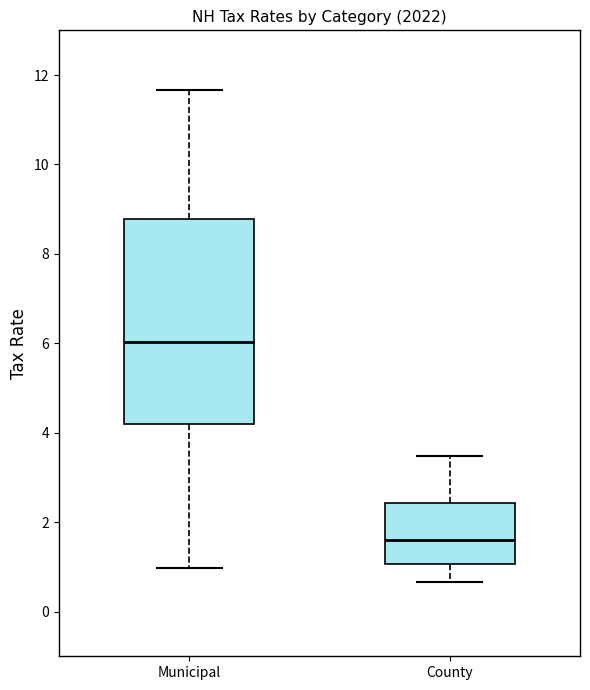

Comparing the boxes themselves (not the whiskers), which one is the tallest?

Municipal